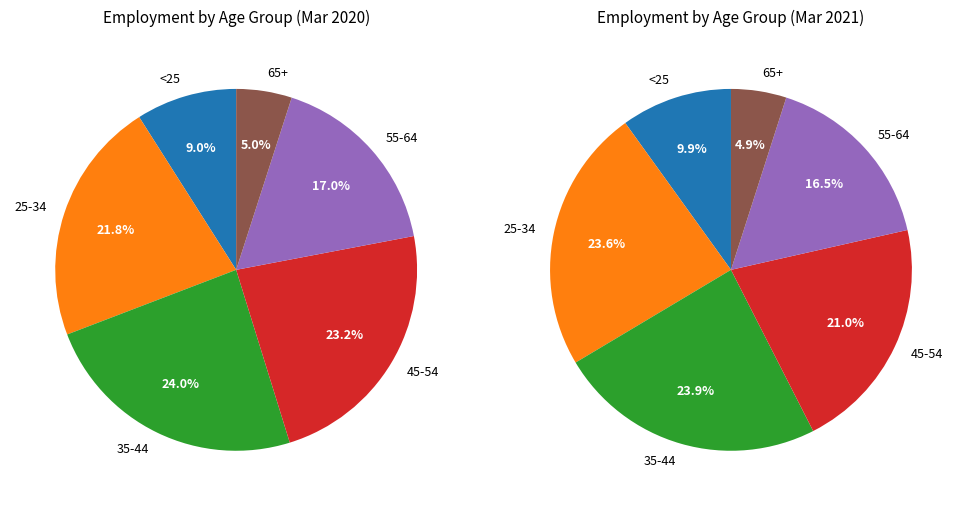

What is the largest slice in the pie chart?

35-44